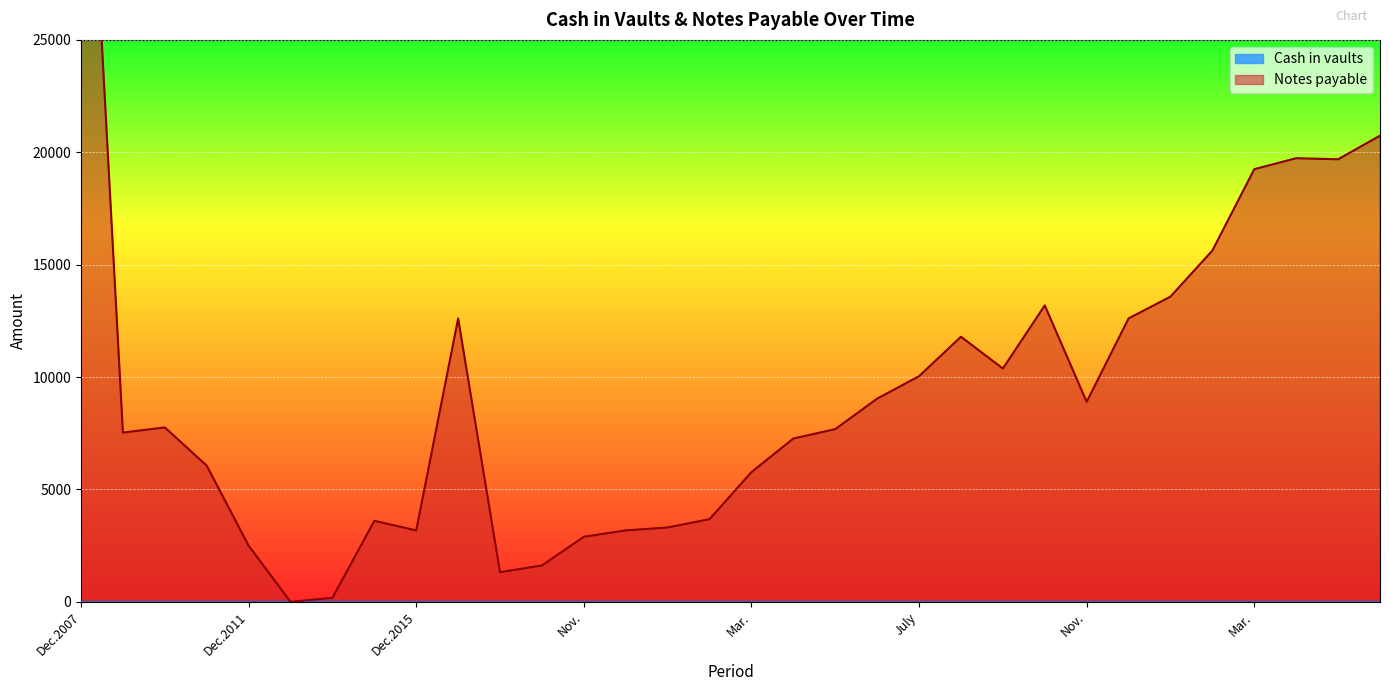

What value does the data have at May, to the nearest 50?

7700